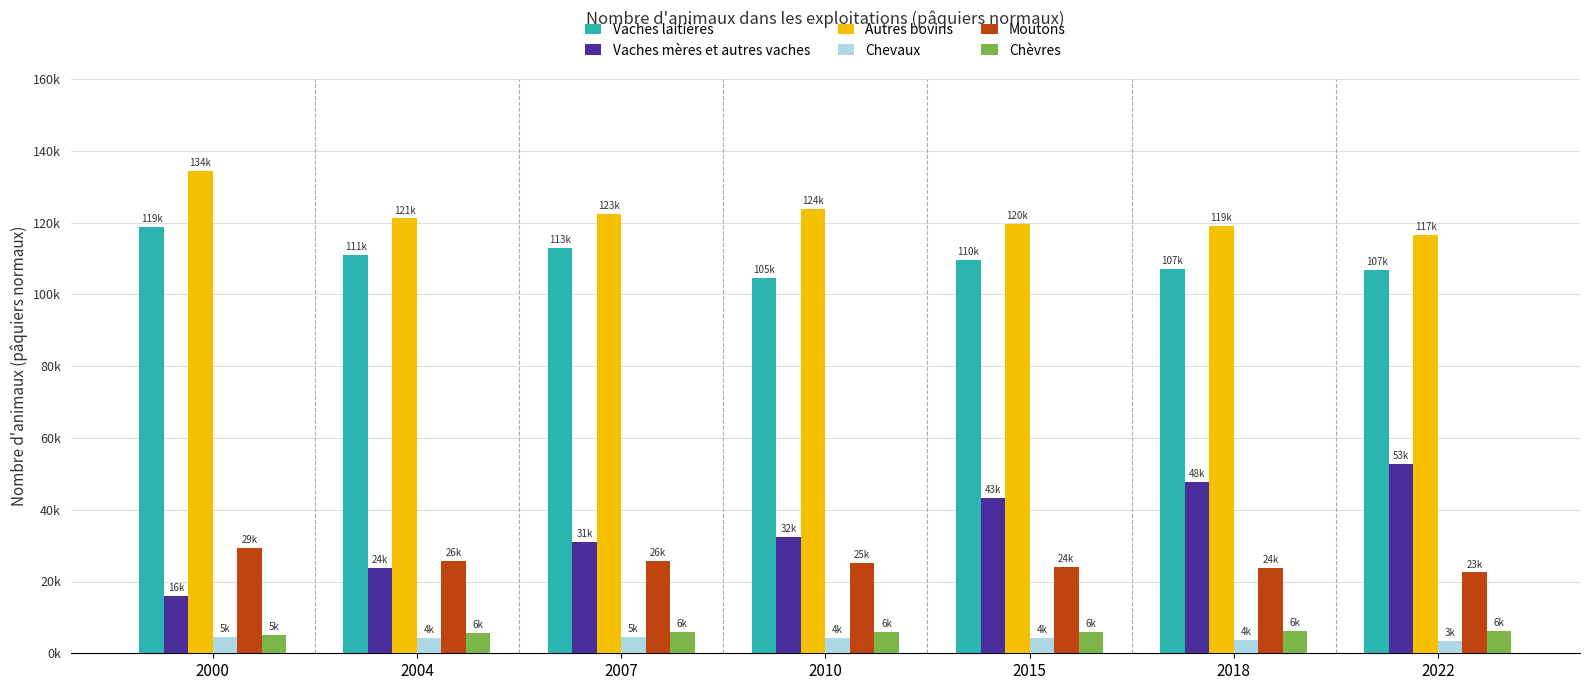

What is the difference between the highest and lowest values at 2004?

116822.0